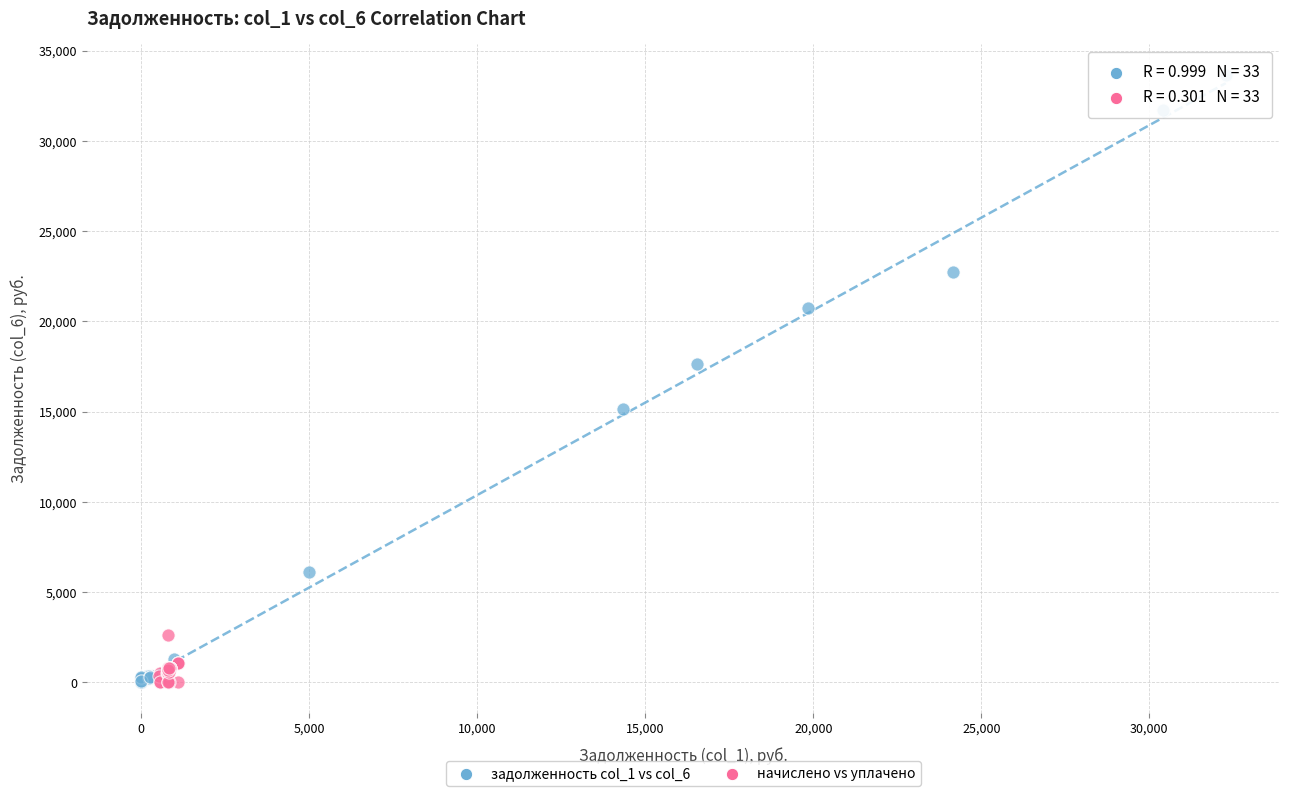

Which series contains the highest Y value?

задолженность col_1 vs col_6